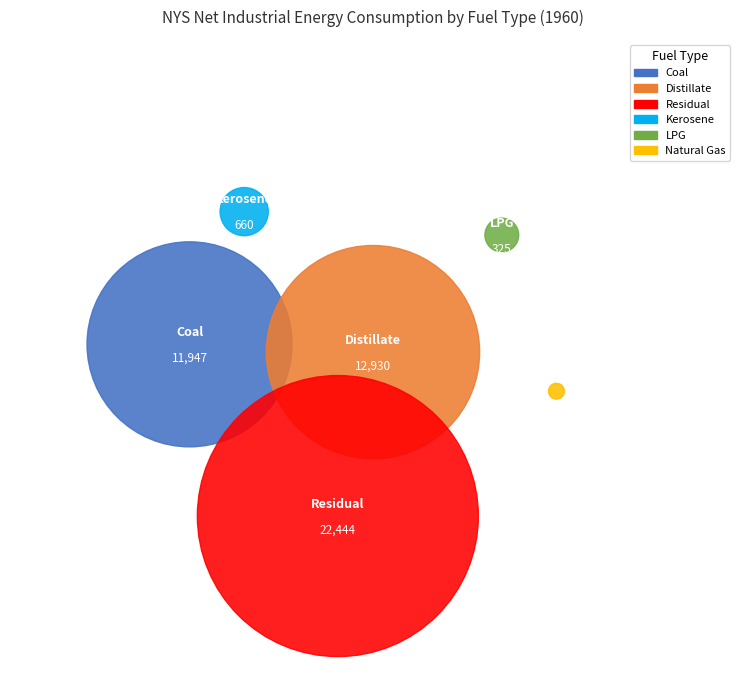

Is Natural Gas the majority of the pie?

No